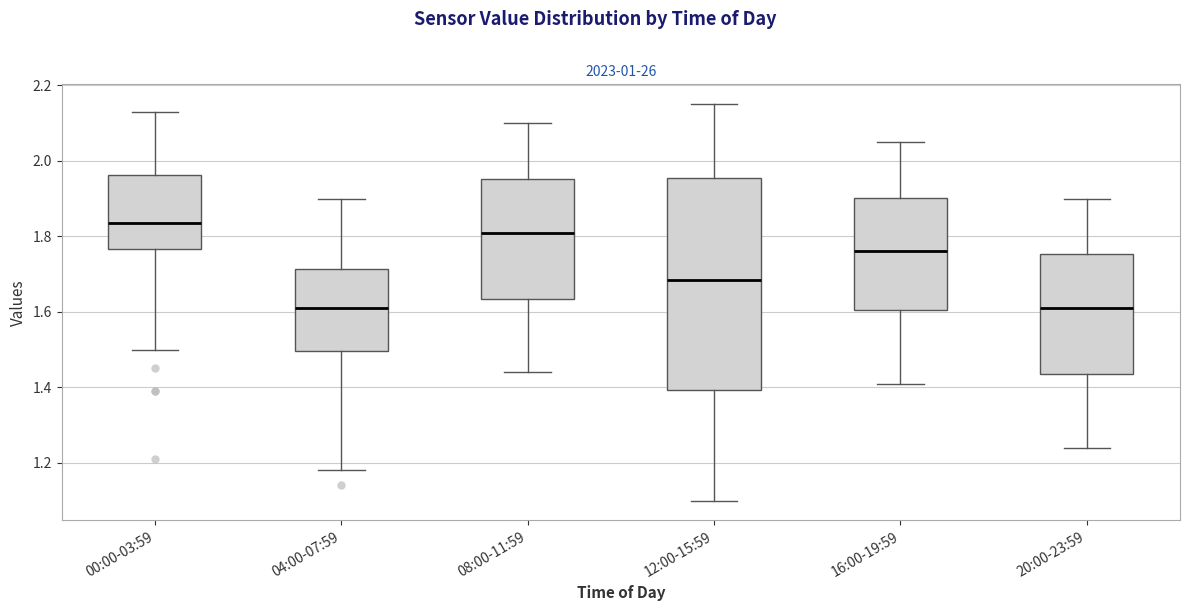

Which box is the tallest, from its lower edge to its upper edge?

12:00-15:59